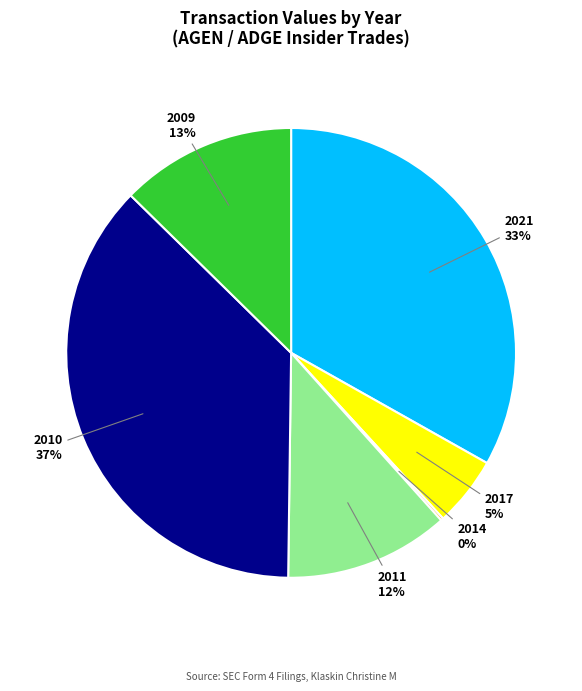

What is the ratio of the value at 2010 to the value at 2021?

1.1